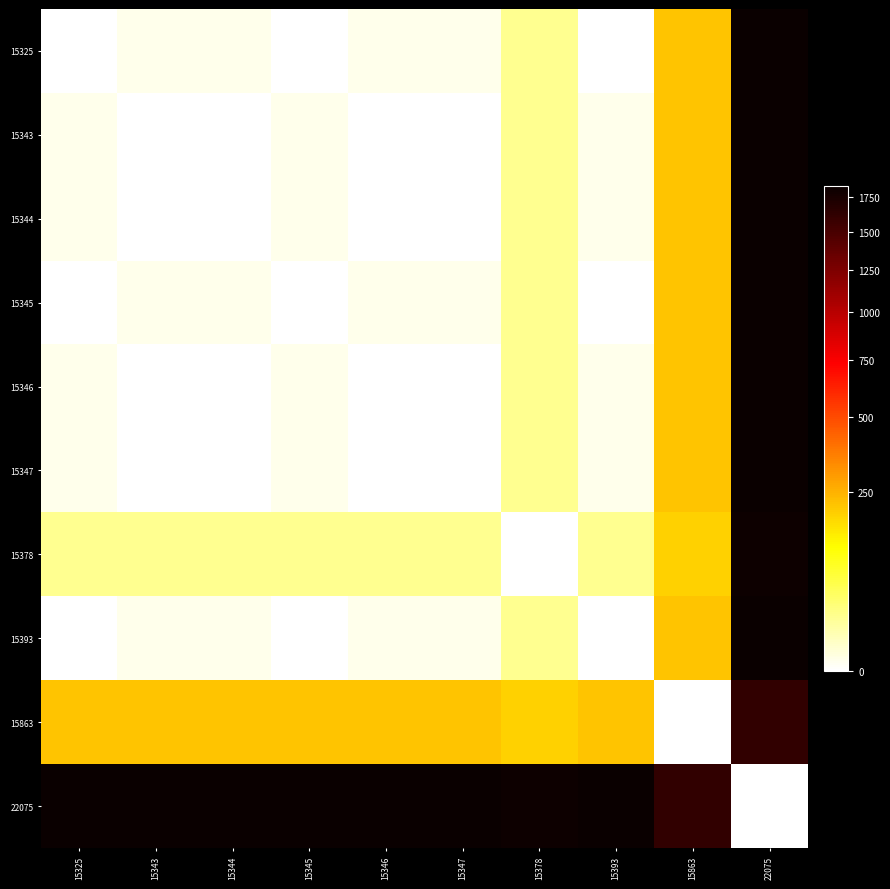

Which series has the largest total across all categories?

22075